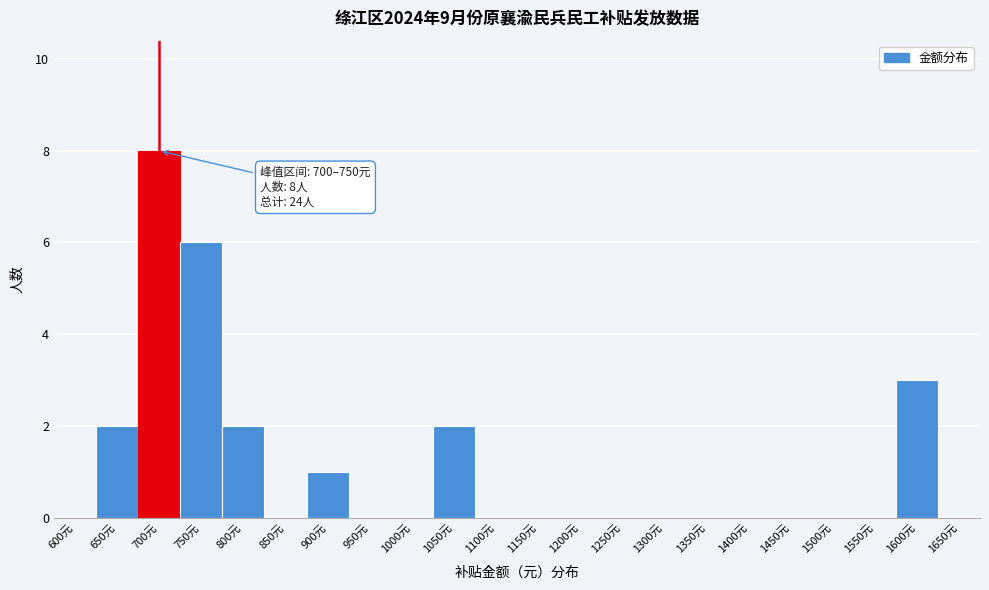

Reading left to right, extract all data points from this chart.

600元=0	650元=2	700元=8	750元=6	800元=2	850元=0	900元=1	950元=0	1000元=0	1050元=2	1100元=0	1150元=0	1200元=0	1250元=0	1300元=0	1350元=0	1400元=0	1450元=0	1500元=0	1550元=0	1600元=3	1650元=0